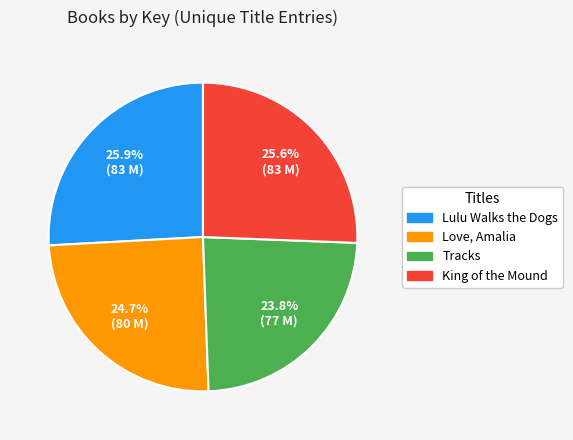

Count the number of slices in the pie.

4